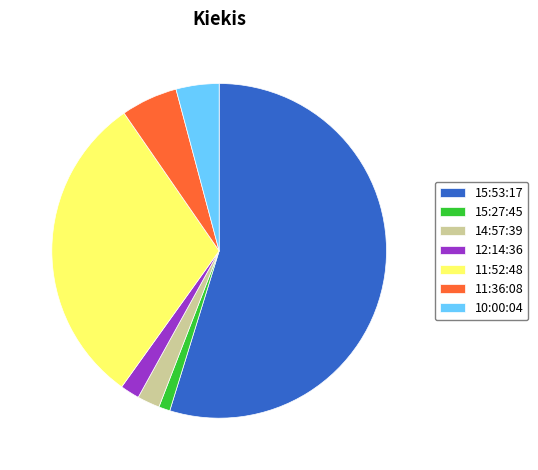

Do 14:57:39 and 11:36:08 together represent more than half of the pie?

No